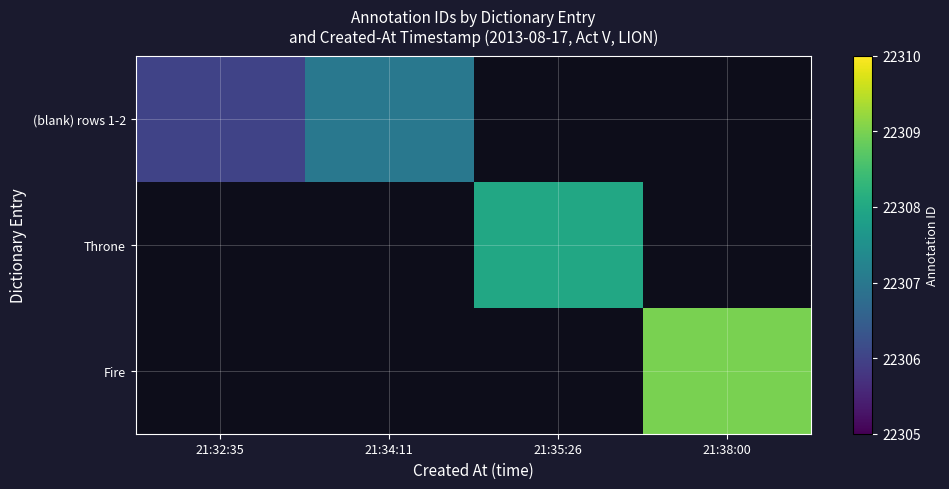

At 21:34:11, list the series in order from largest to smallest.

(blank) rows 1-2, Throne, Fire